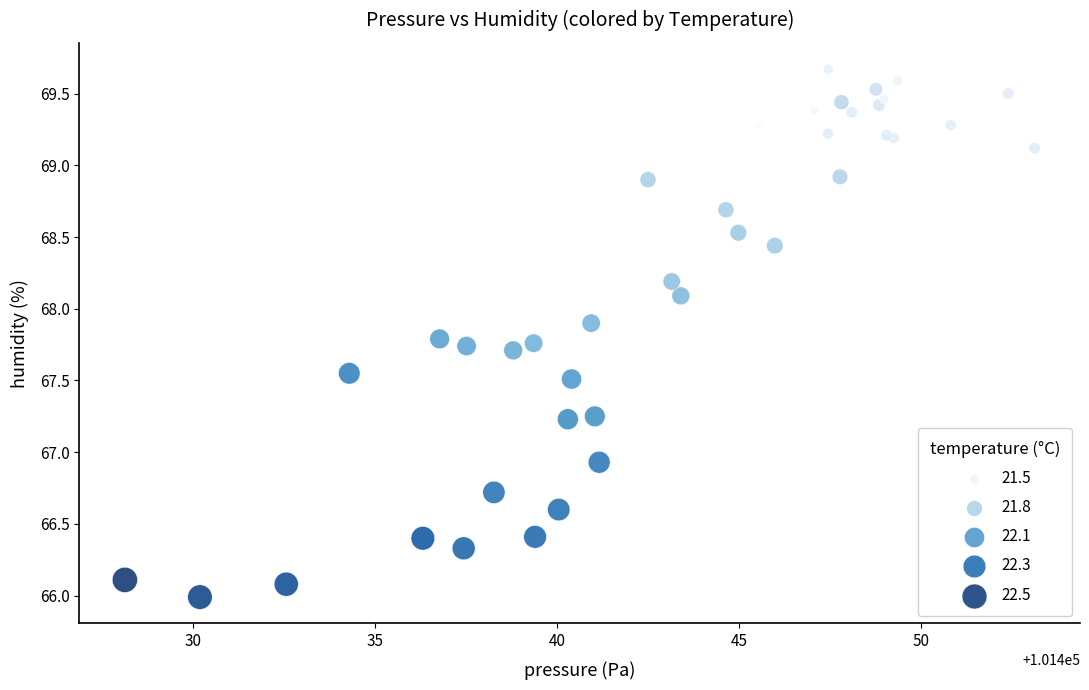

What Y value in the scatter plot is closest to 67?

66.9